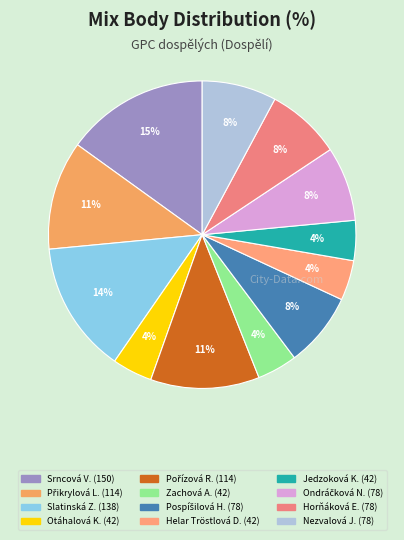

Rank the categories by value from highest to lowest.

Srncová Veronika, Slatinská Zuzana, Přikrylová Lenka, Pořízová Radka, Pospíšilová Hana, Ondráčková Nela, Horňáková Erika, Nezvalová Jana, Otáhalová Kateřina, Zachová Adéla, Helar Tröstlová Daniela, Jedzoková Kateřina